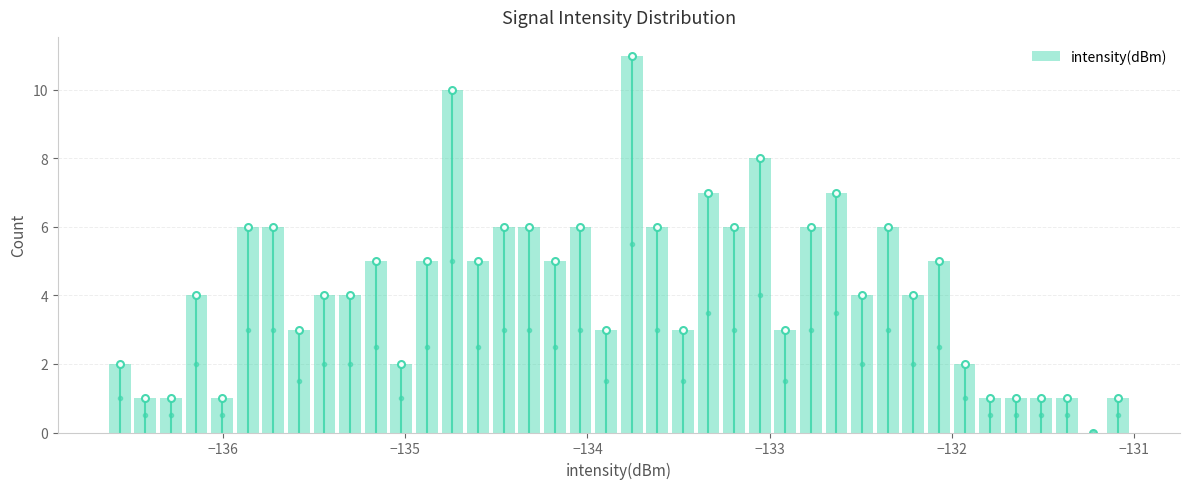

Around what value on the x-axis is the tallest bar? Give the approximate position of its centre, as read against the axis.

-133.8